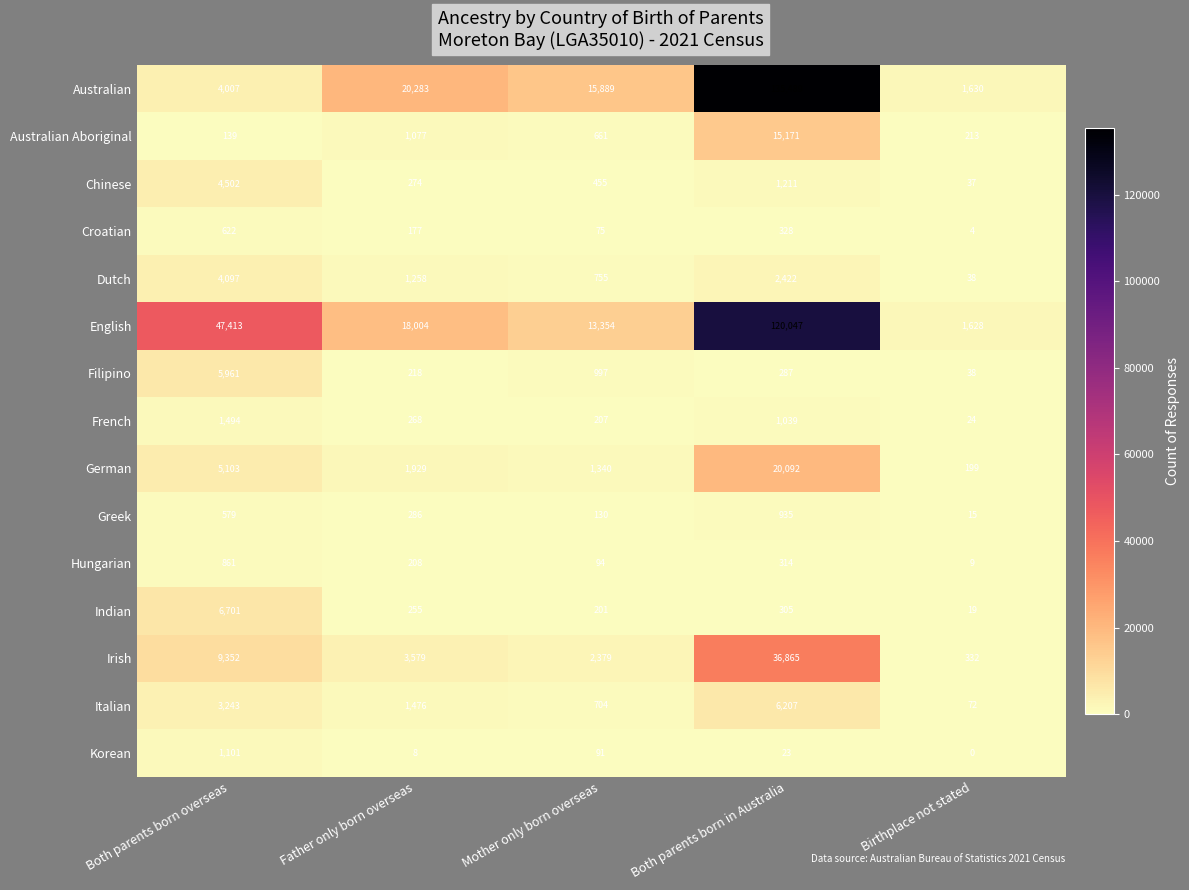

How many data points in Greek are less than 286?

2